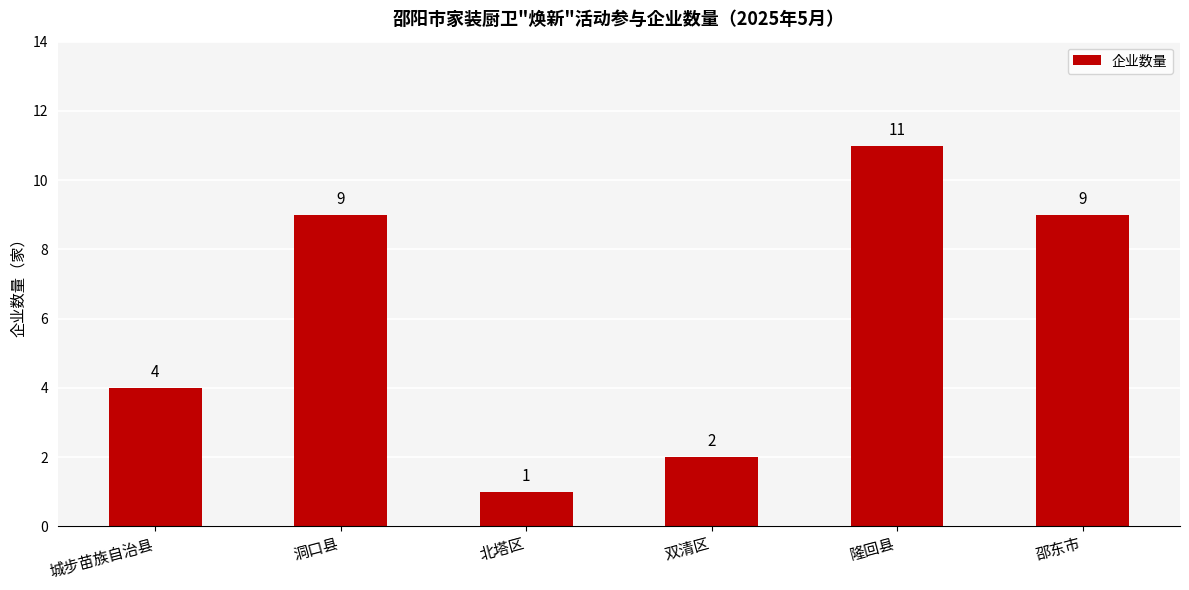

Which category has the lowest value across all series?

北塔区